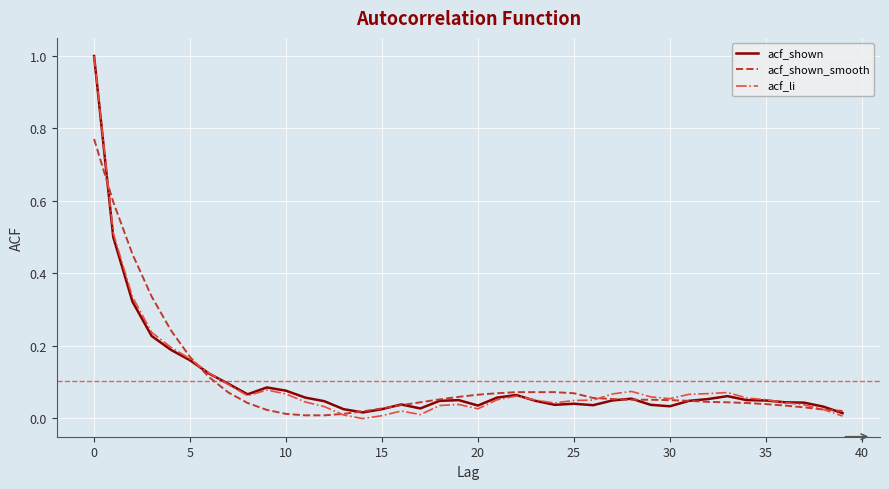

Rank the series by their average value, from highest to lowest.

acf_shown_smooth, acf_li, acf_shown